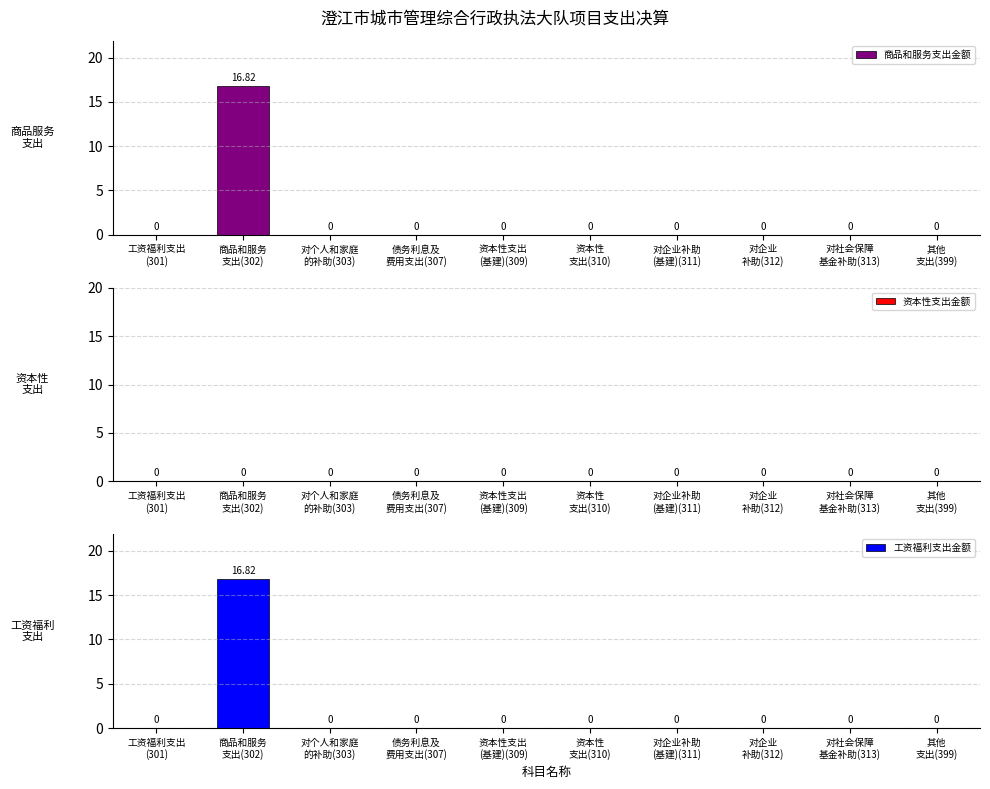

Is the value of 资本性支出金额 at 资本性
支出(310) greater than the value of 商品和服务支出金额 at 资本性支出
(基建)(309)?

No